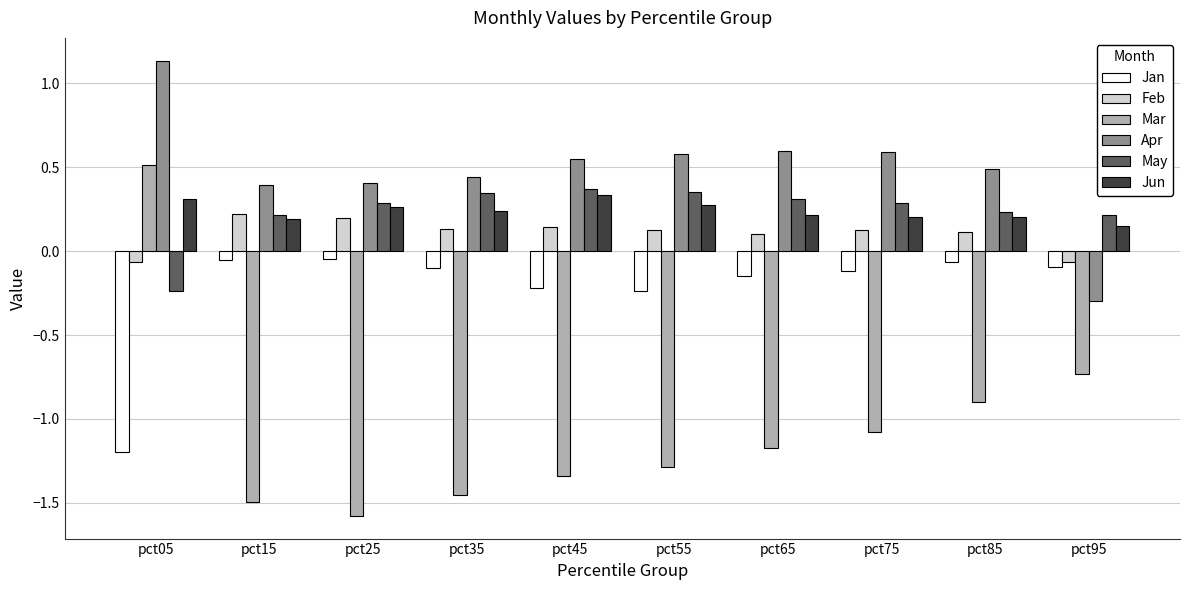

Which series changed the most between pct15 and pct75?

Mar